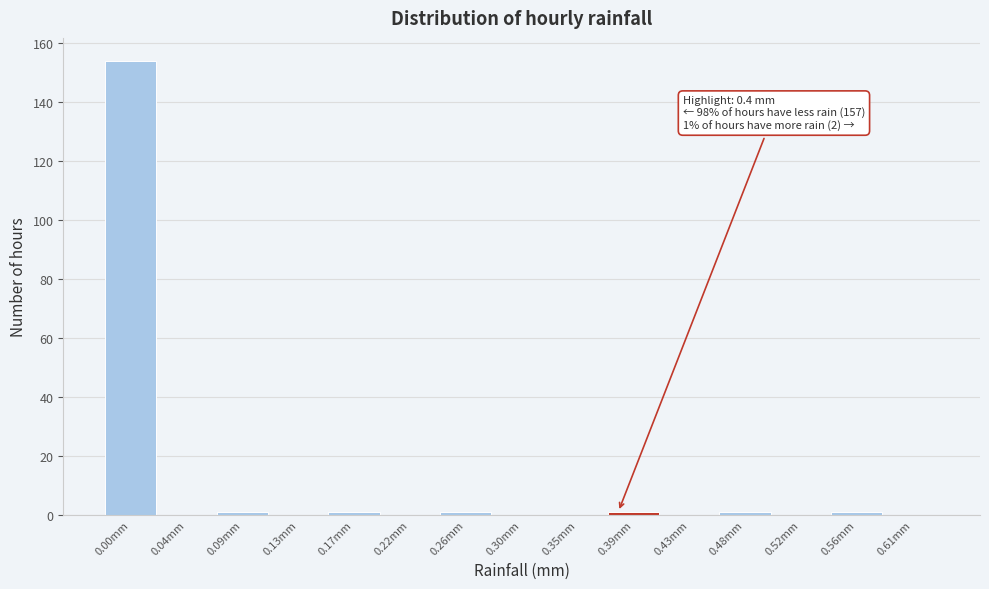

Reading left to right, list all the values displayed in this chart.

0.00mm=154	0.04mm=0	0.09mm=1	0.13mm=0	0.17mm=1	0.22mm=0	0.26mm=1	0.30mm=0	0.35mm=0	0.39mm=1	0.43mm=0	0.48mm=1	0.52mm=0	0.56mm=1	0.61mm=0